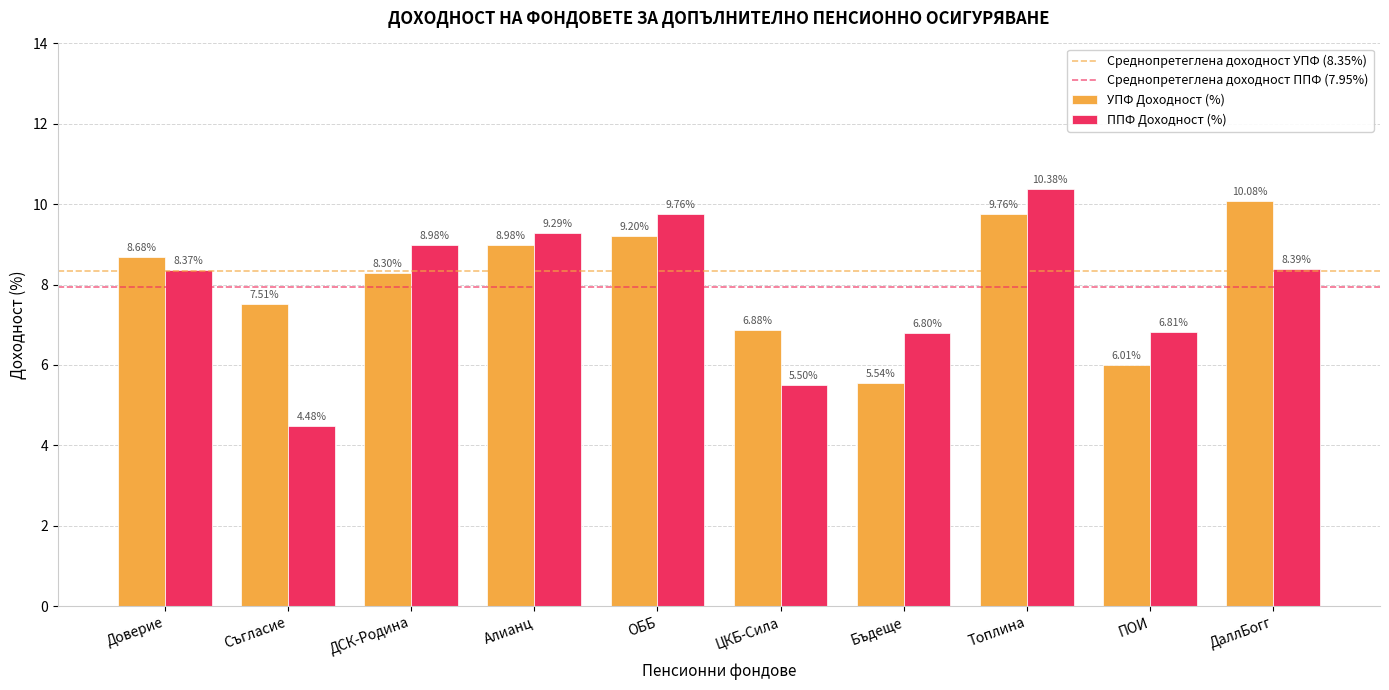

Which series changed the most between Доверие and ПОИ?

УПФ Доходност (%)